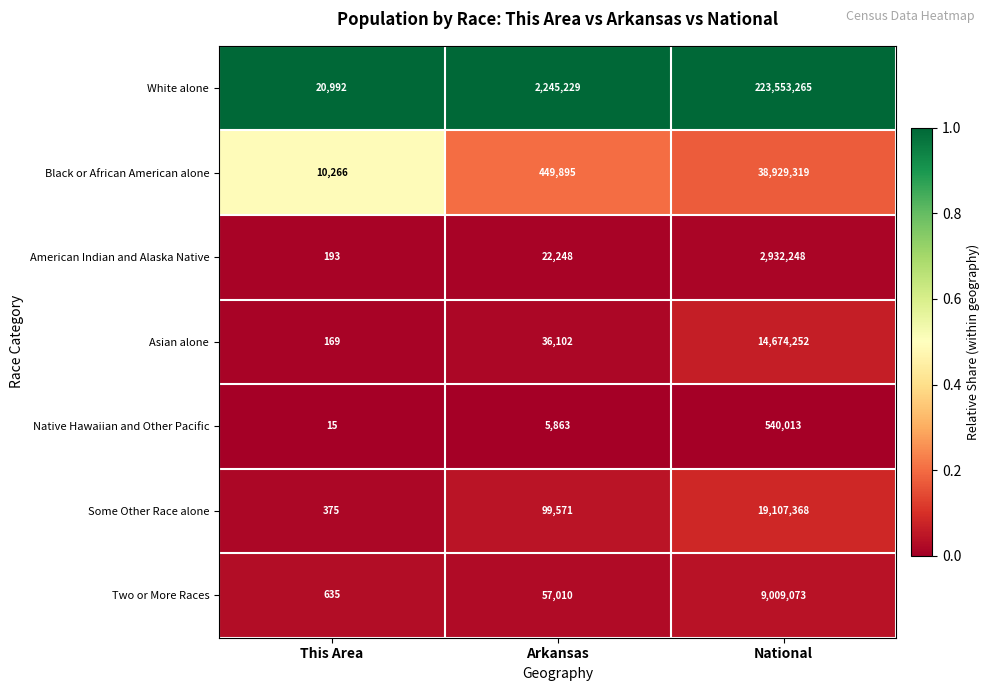

Is it true that White alone equals 2245229 at Arkansas?

True